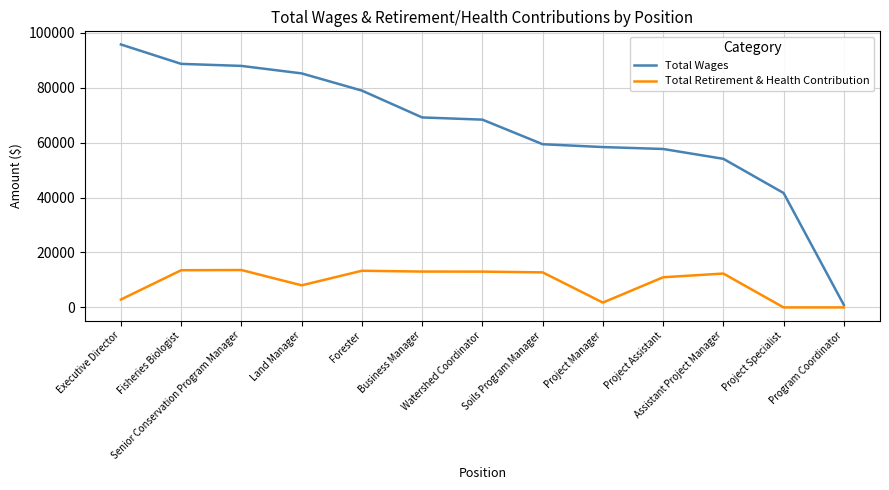

What are all the series names shown in the legend?

Total Wages, Total Retirement & Health Contribution